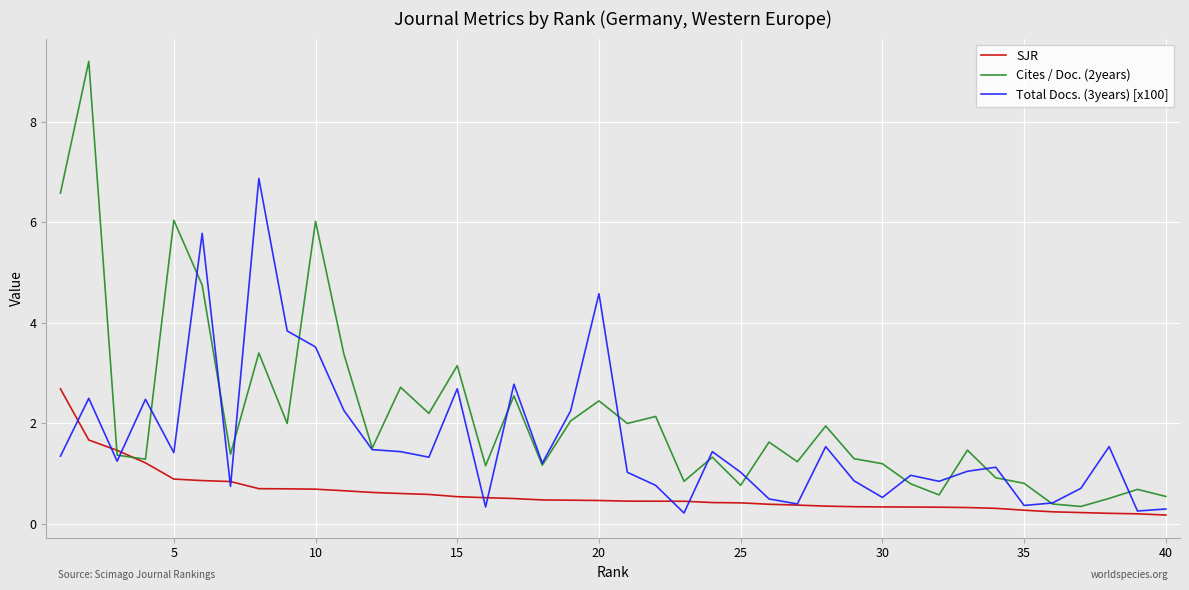

What is the maximum value for SJR?

2.7